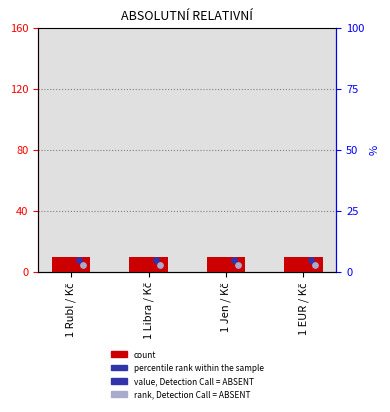

At which category is the sum across all series the highest?

1 Rubl / Kč